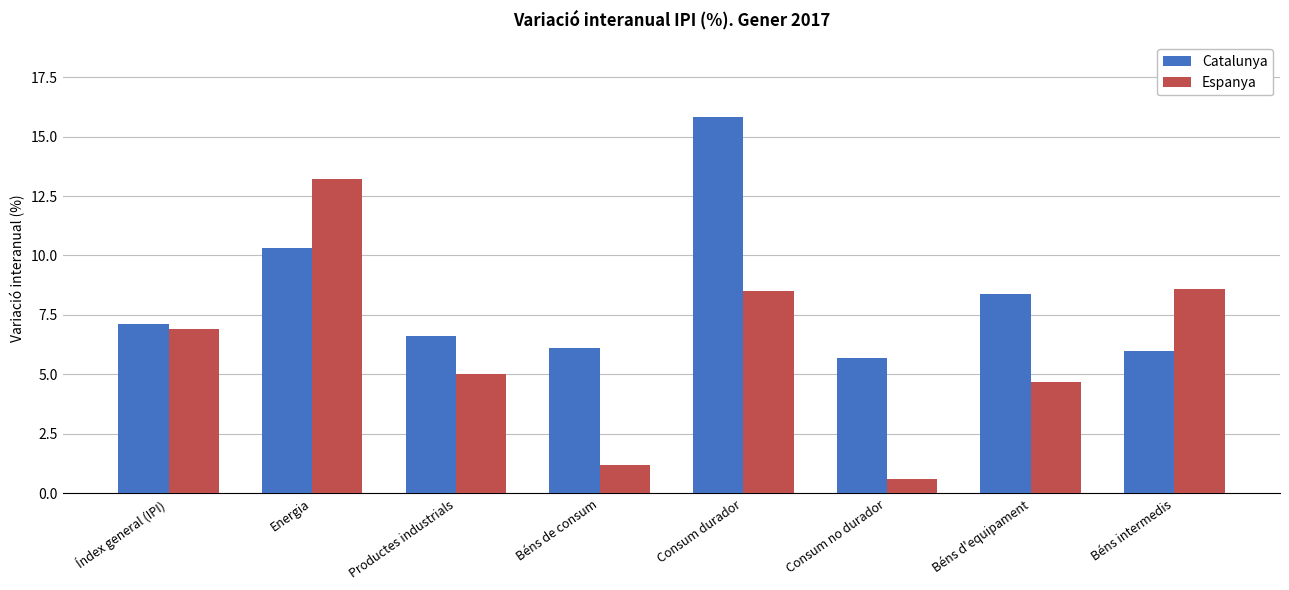

What position from the right is Béns de consum?

5